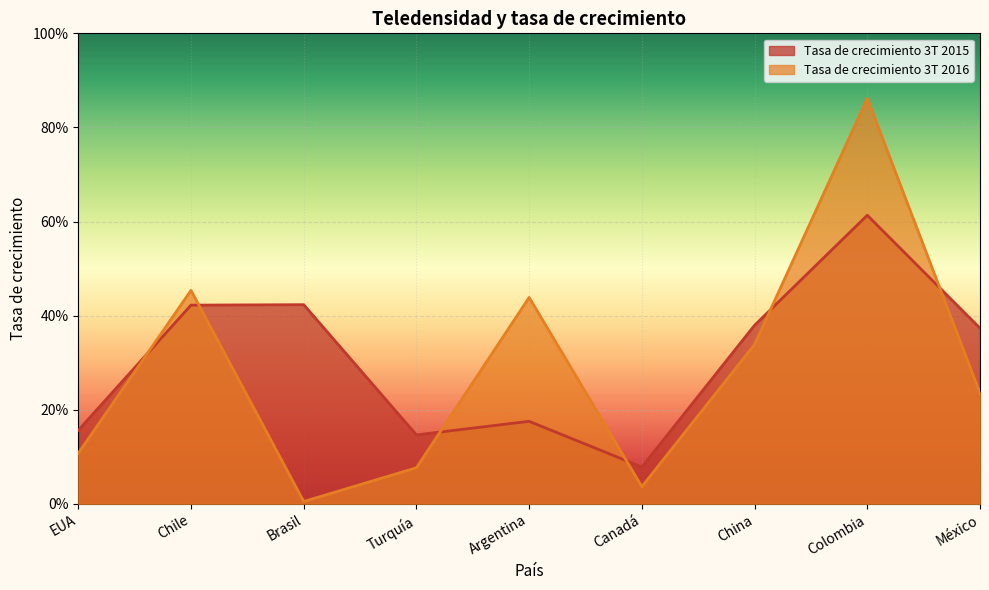

What is the label of the 2nd point from the left?

Chile